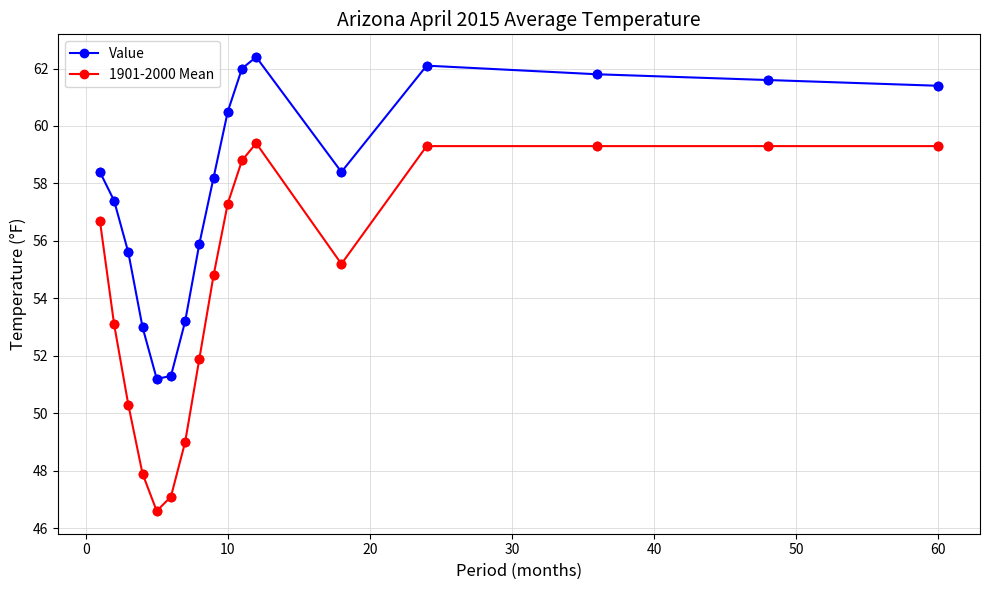

What is the lowest value of the 1901-2000 Mean series?

46.6